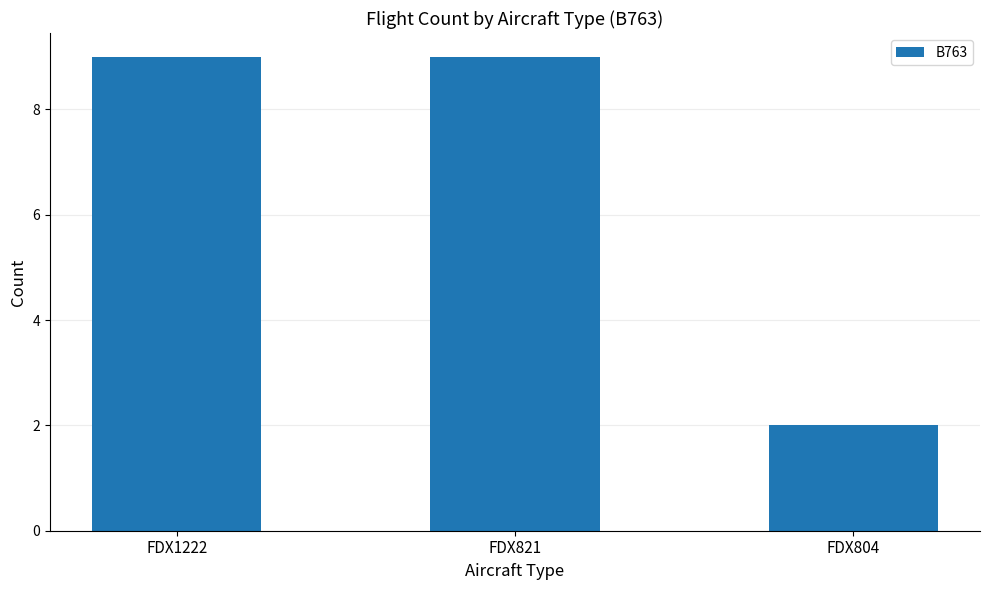

What is the ratio of the value at FDX1222 to the value at FDX804?

4.5